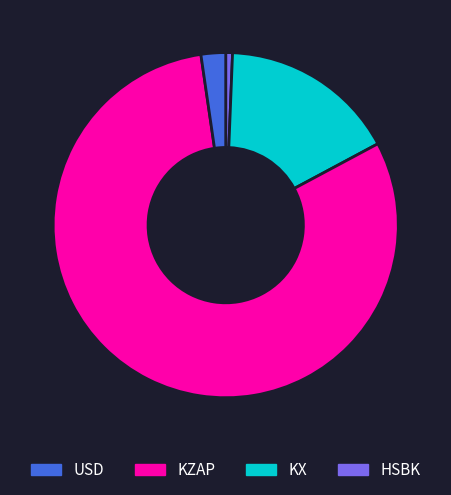

Does any single category account for the majority?

Yes